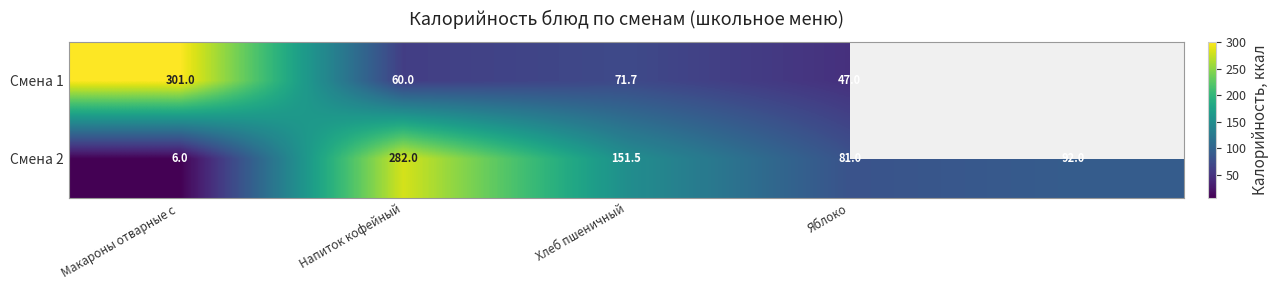

At which label does Смена 2 first exceed 92?

Напиток кофейный